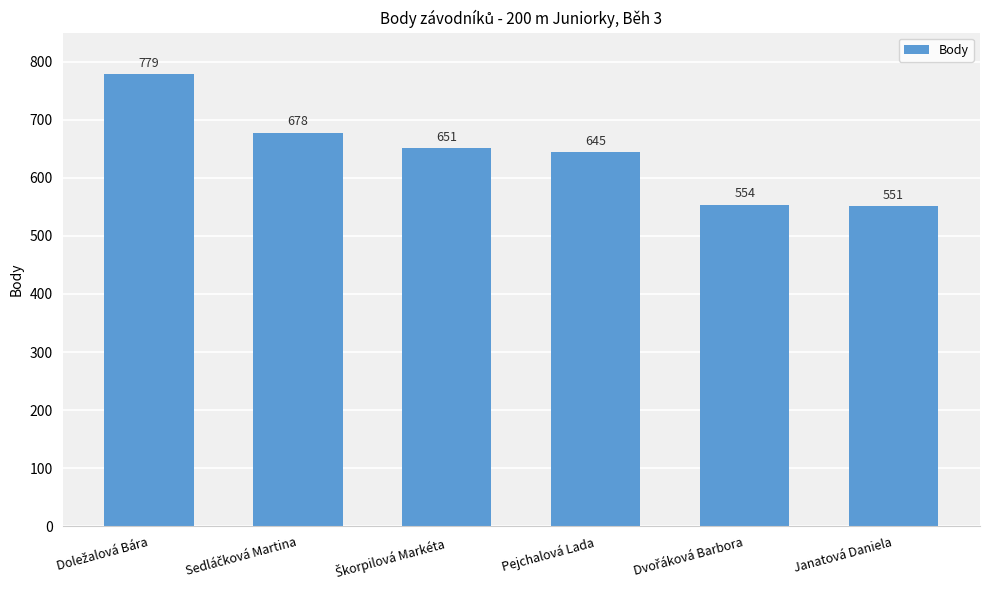

What is the maximum value shown in the chart?

779